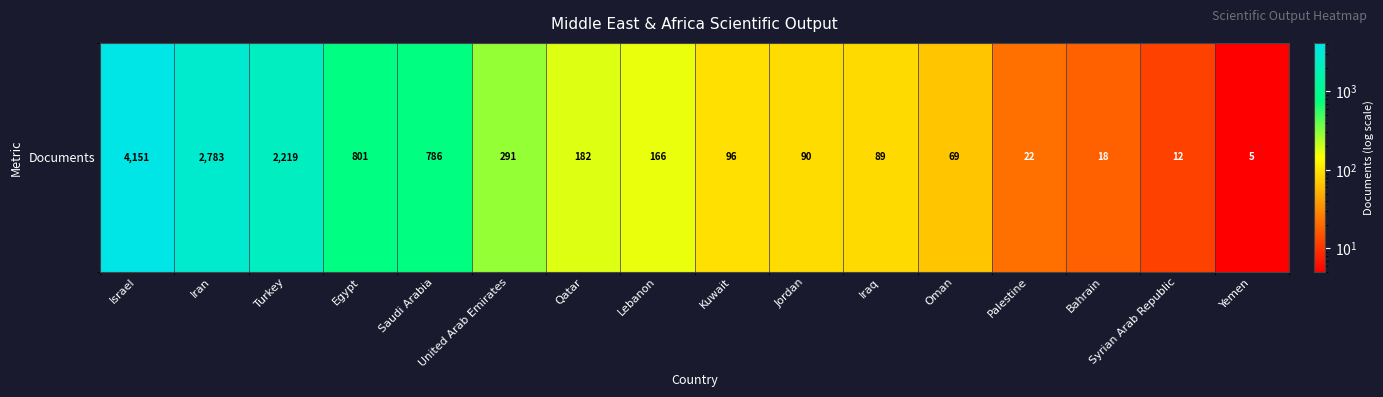

How many values are below 166?

8